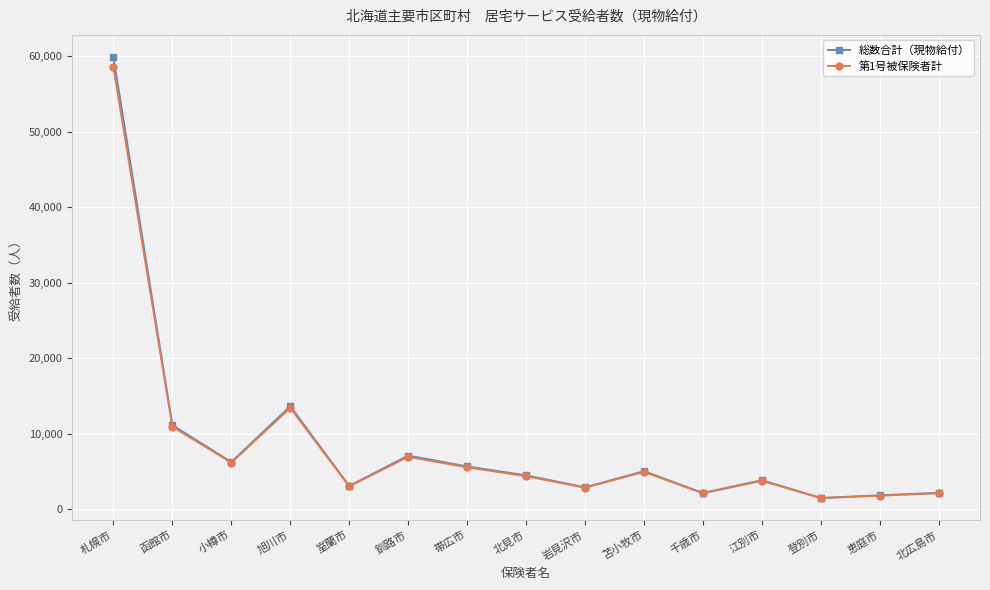

What is the sum of all 第1号被保険者計 values?

127779